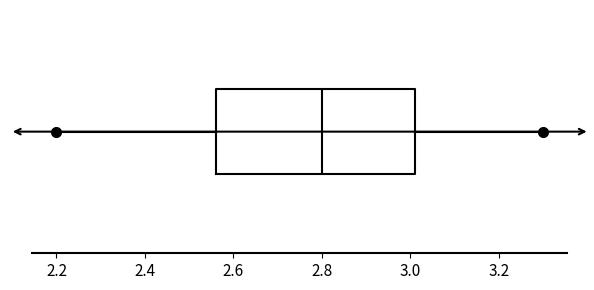

Read this box plot against the x-axis: the position of the median line, the range covered by the box, and the ends of both whiskers. The values are not printed on the chart, so give them approximately, as read against the axis.

median 2.80, box 2.56 to 3.02, whiskers 2.20 to 3.30